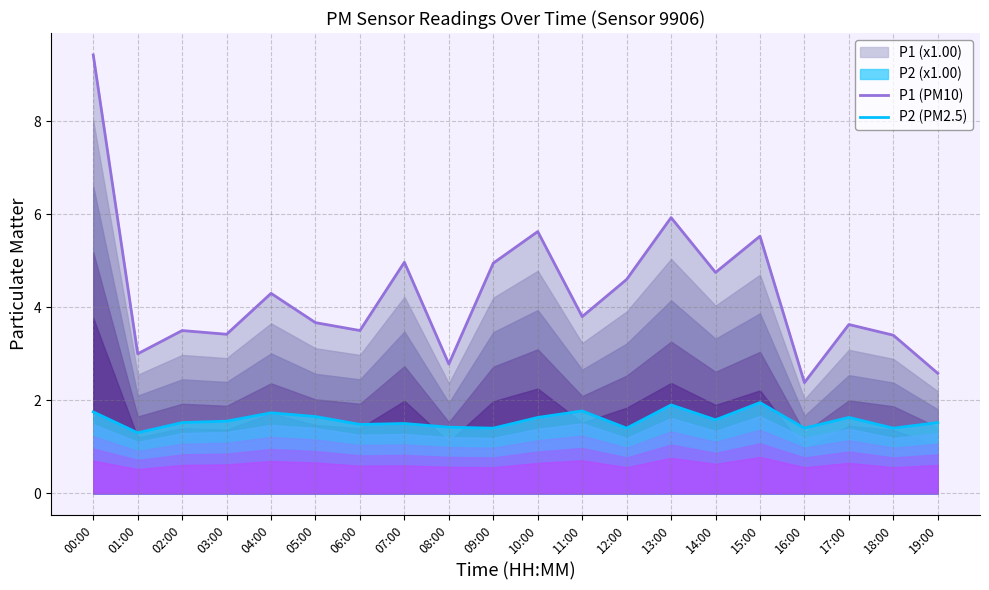

The P2 (PM2.5) series shows 0.4 at 00:00. True or false?

False